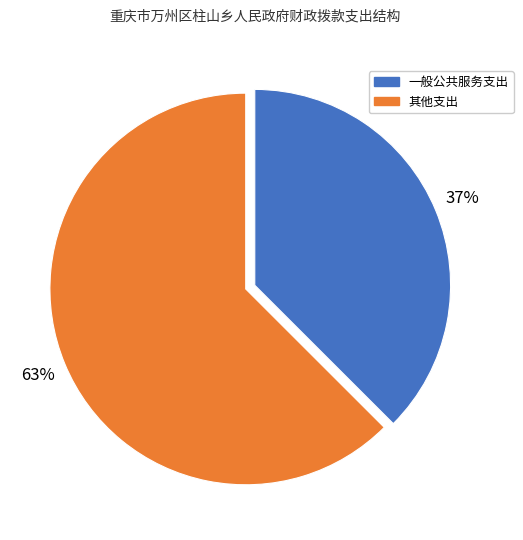

To the nearest percent, what is the average slice percentage?

50%